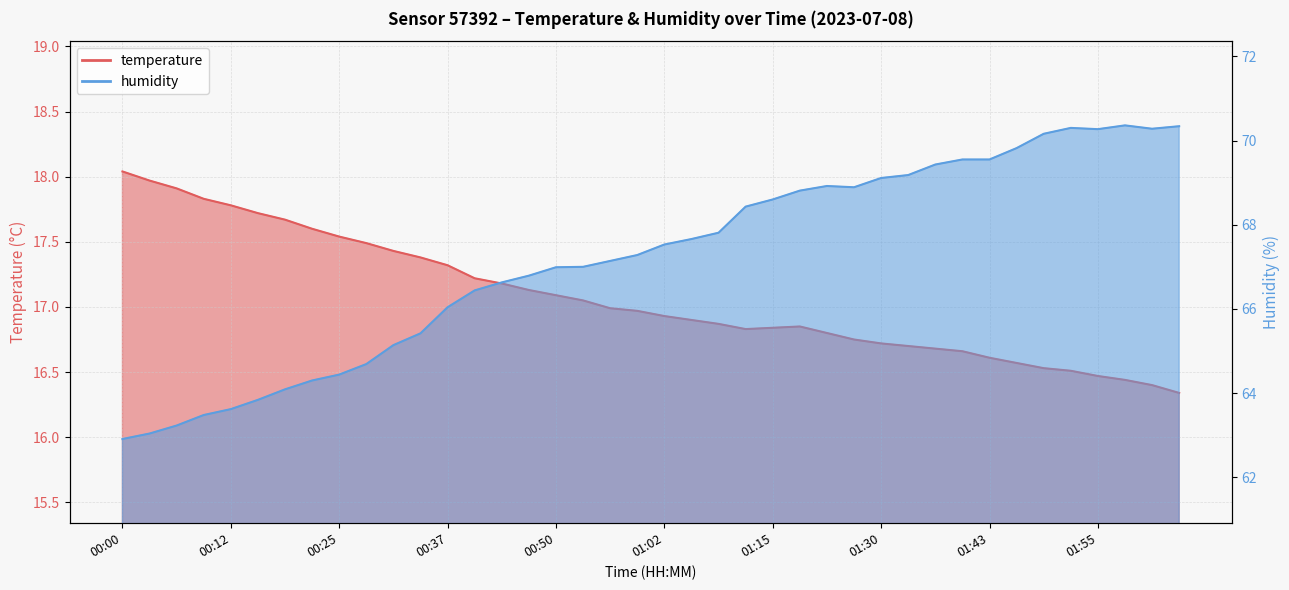

What is the difference between the second highest and second lowest values in the humidity series?

7.3